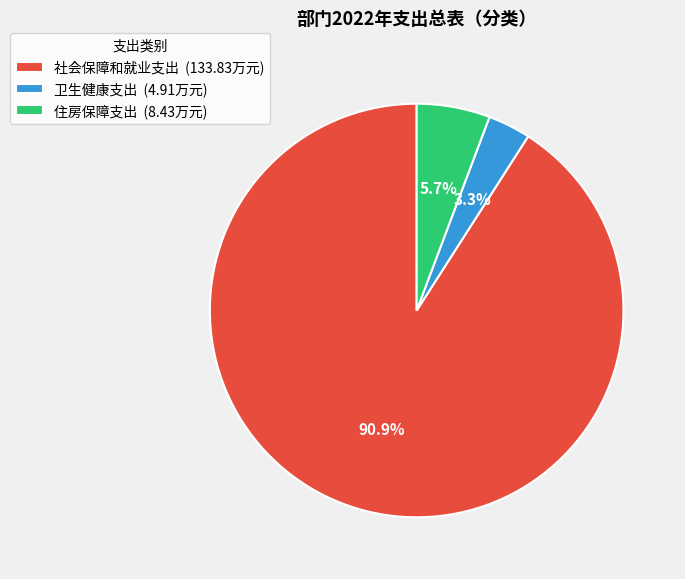

Is it true that 社会保障和就业支出 is 99% of the pie?

False